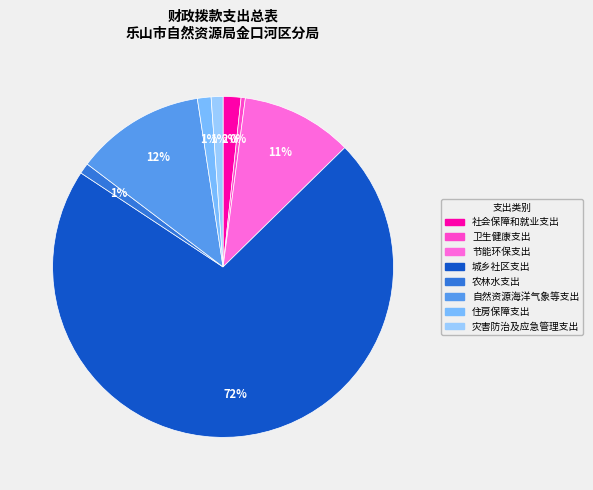

Which slice is the largest?

城乡社区支出